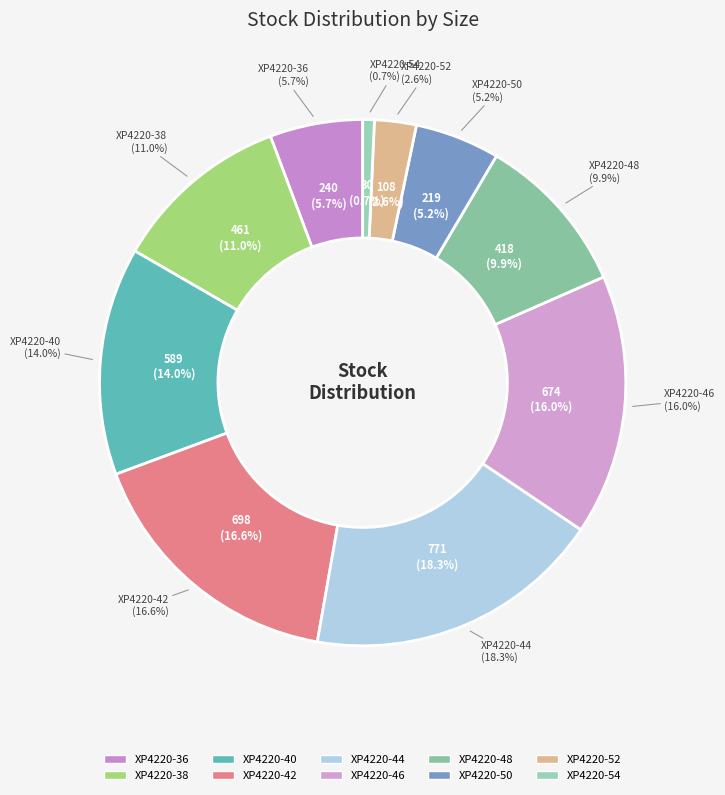

Is it true that XP4220-44 is 24% of the pie?

False